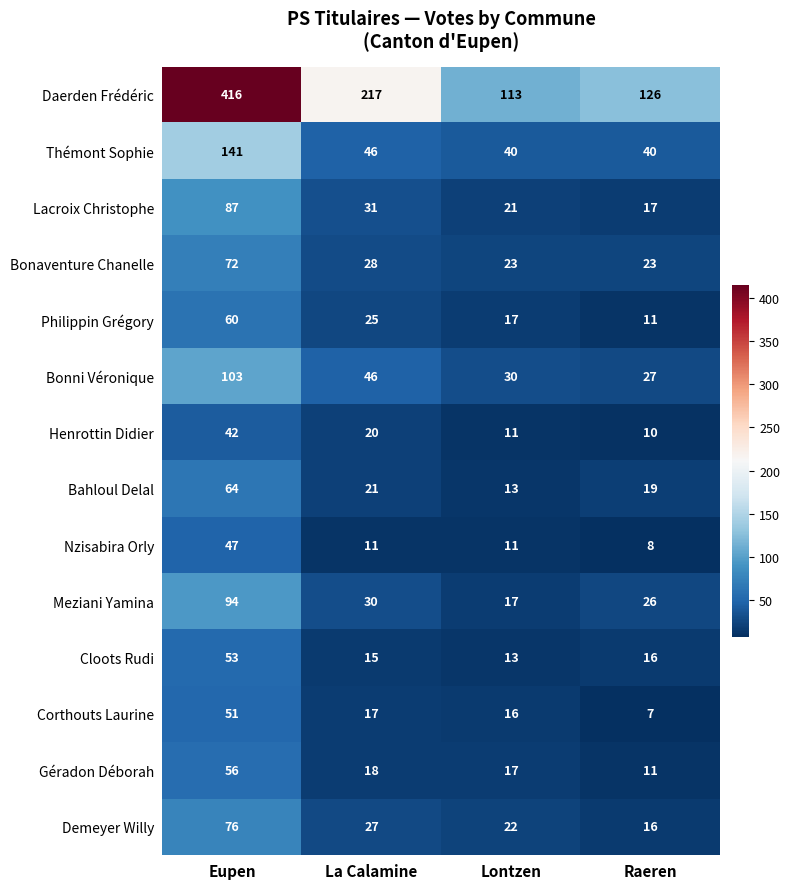

What is the maximum value for Philippin Grégory?

60